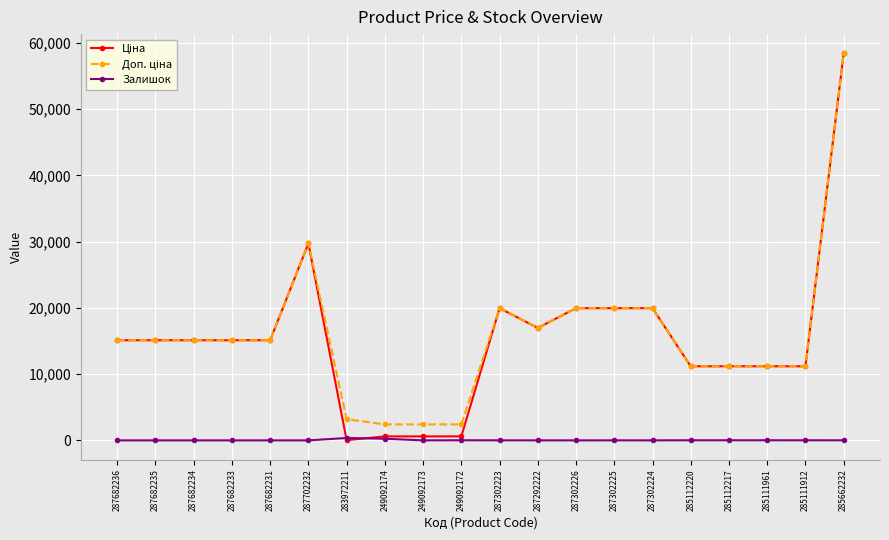

How many lines are shown in the chart?

3